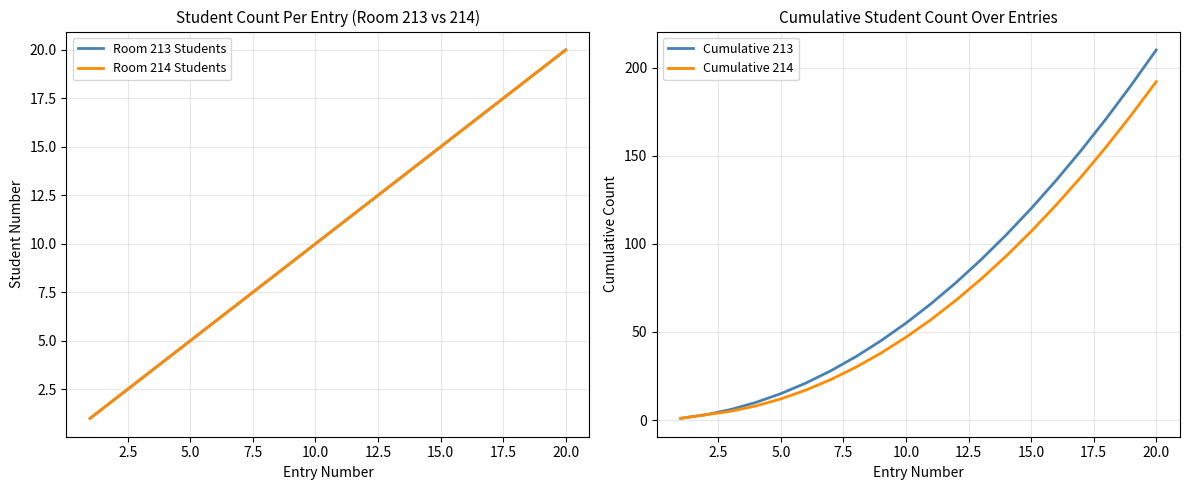

What is the sum of the Cumulative 213 values at 15.0 and 5.0?

135